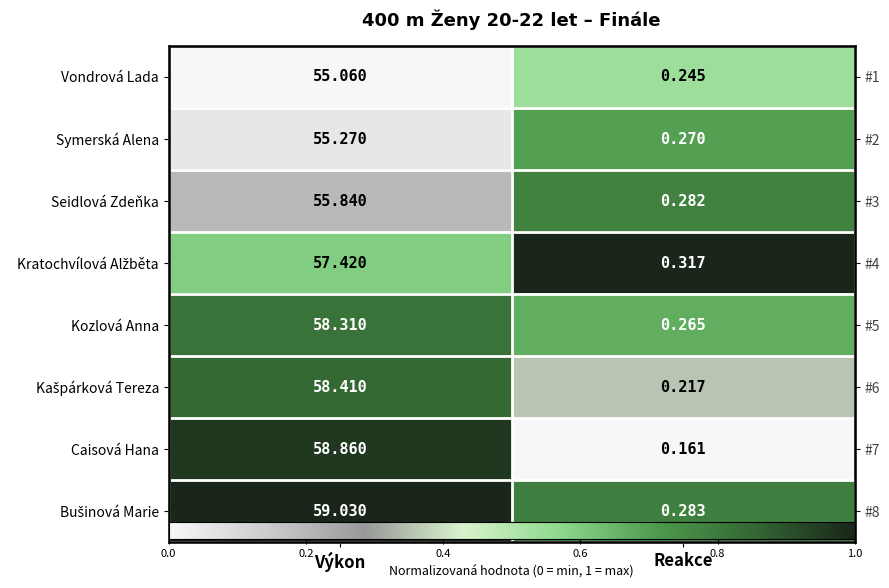

Is the value of Kratochvílová Alžběta at Výkon greater than the value of Vondrová Lada at Výkon?

Yes